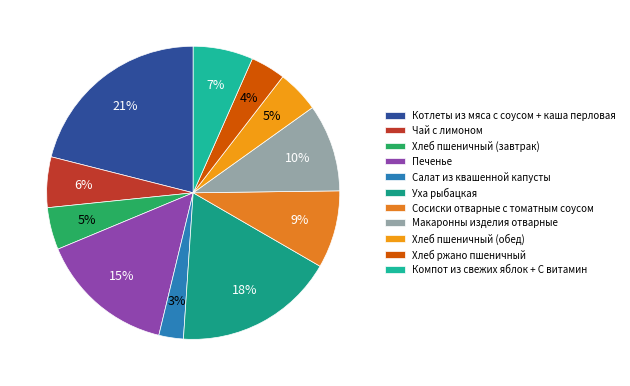

Is it true that Хлеб пшеничный (обед) is 5% of the pie?

True